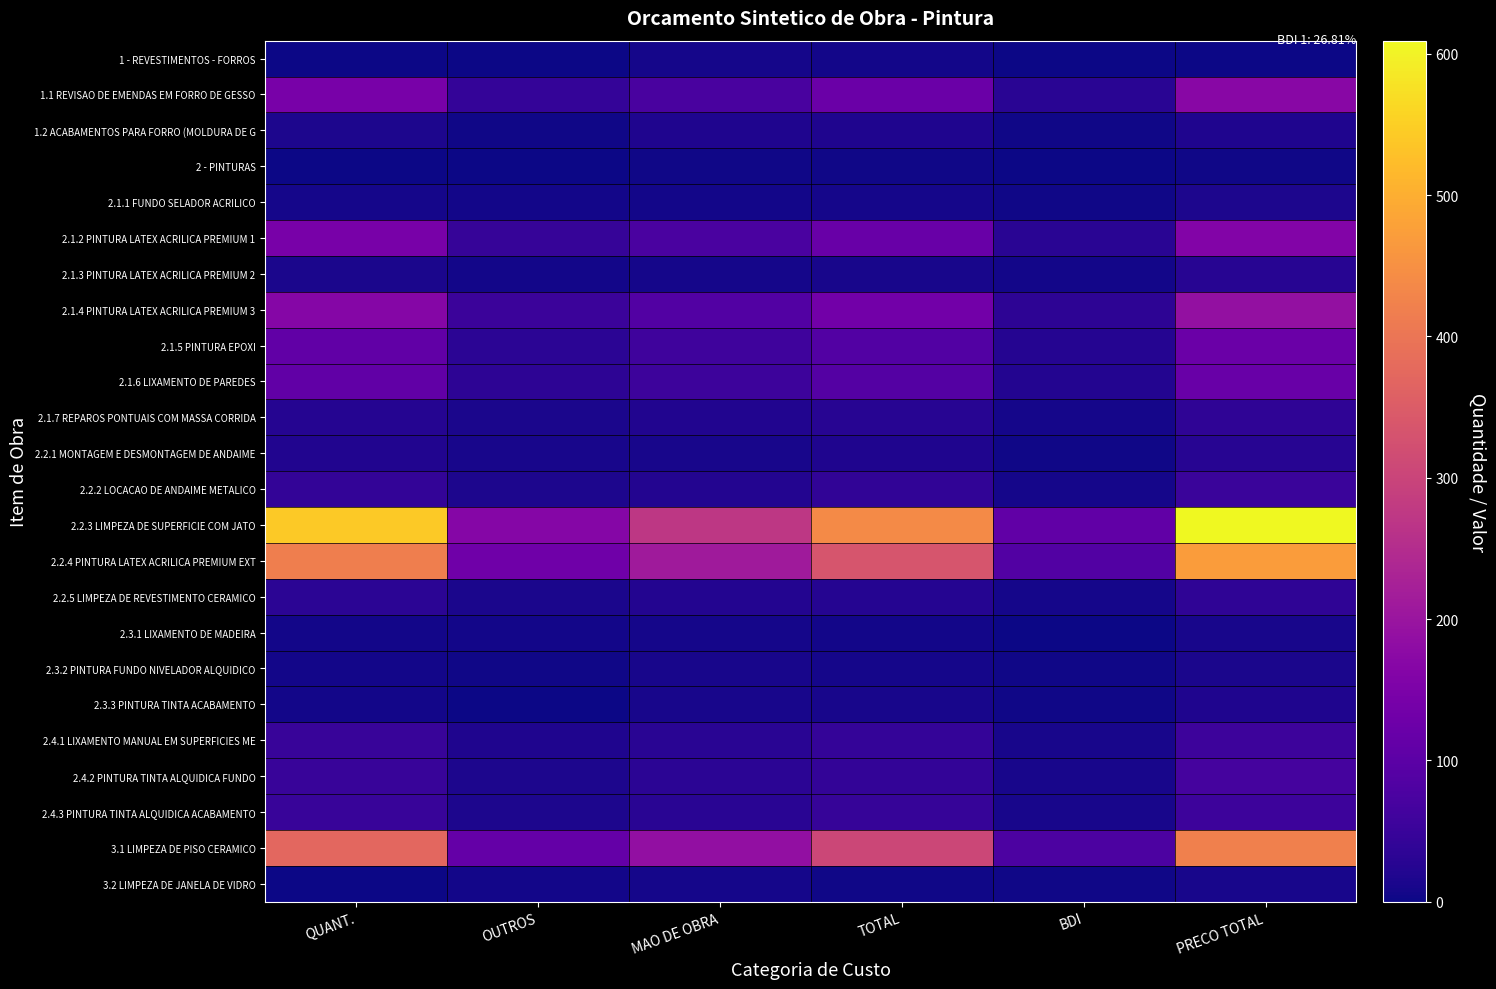

What is the maximum value shown in the chart?

609.4